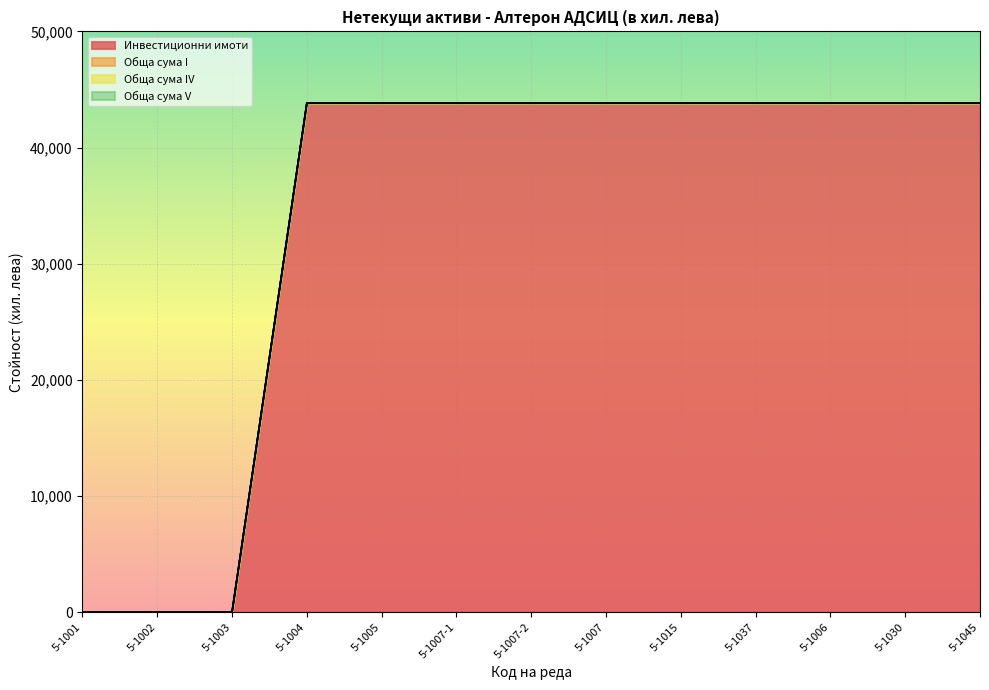

List the series in order of their peak value, lowest first.

Обща сума I, Обща сума IV, Обща сума V, Инвестиционни имоти